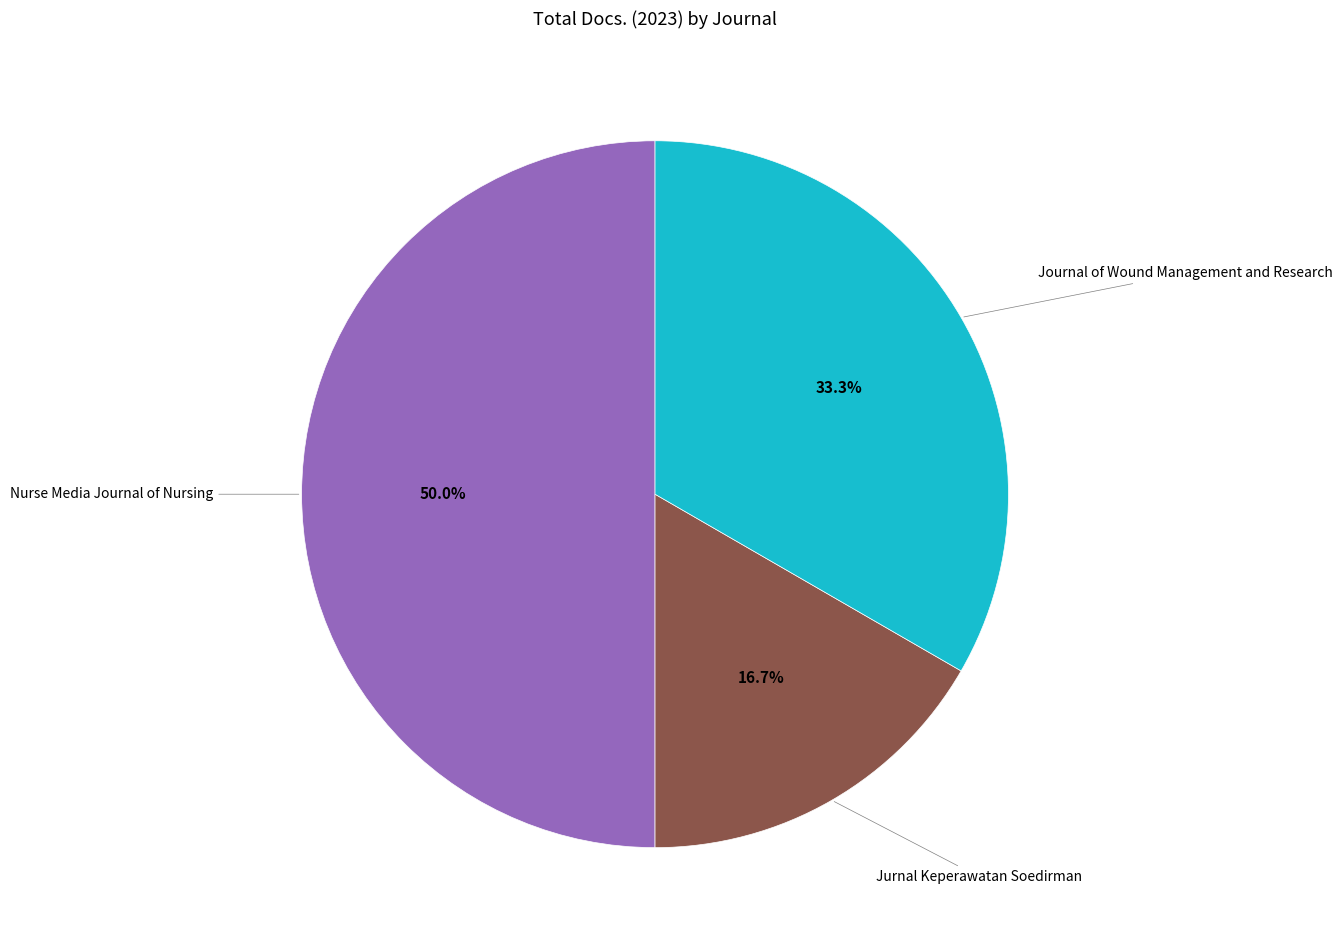

How many segments does this pie chart have?

3